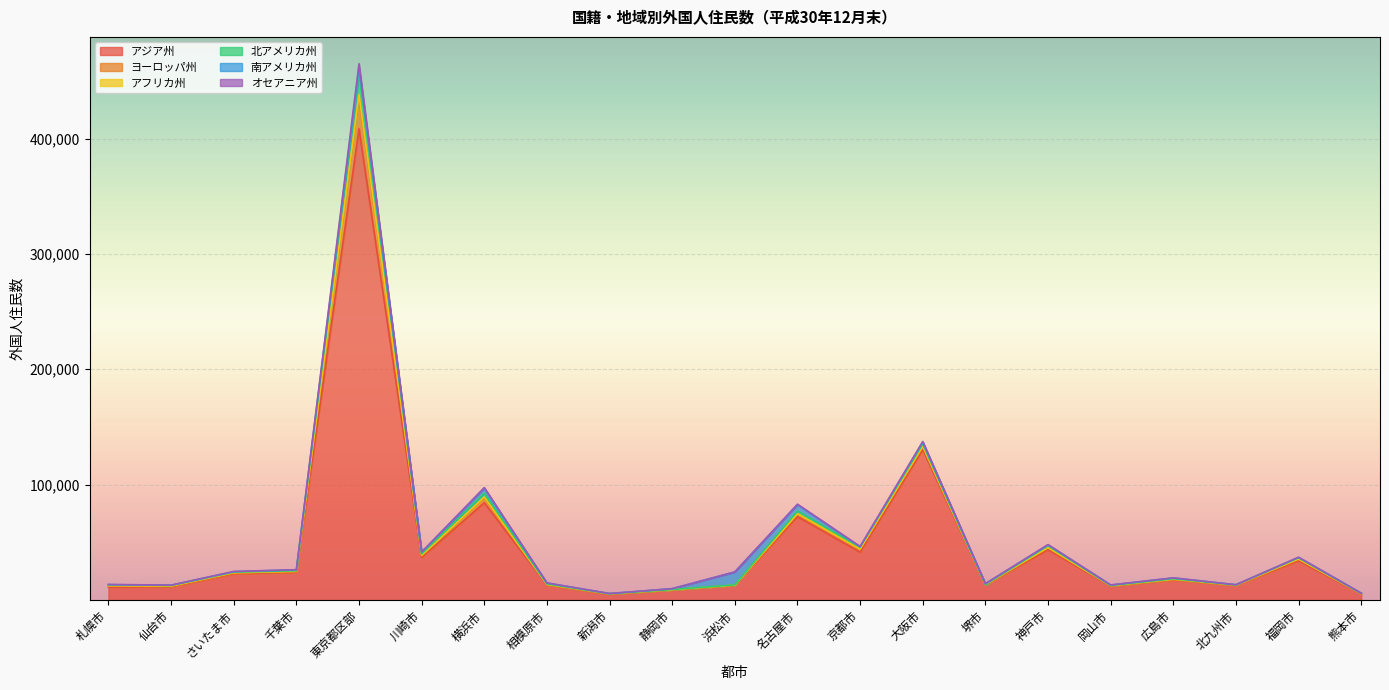

At which category is the sum across all series the highest?

東京都区部